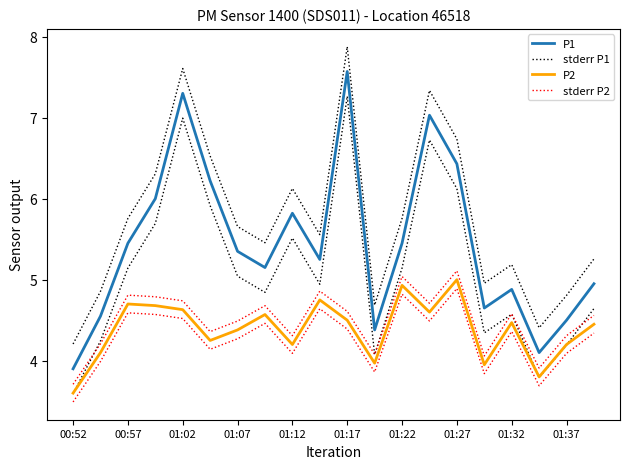

Which category has the lowest value in the stderr P1 series?

00:52